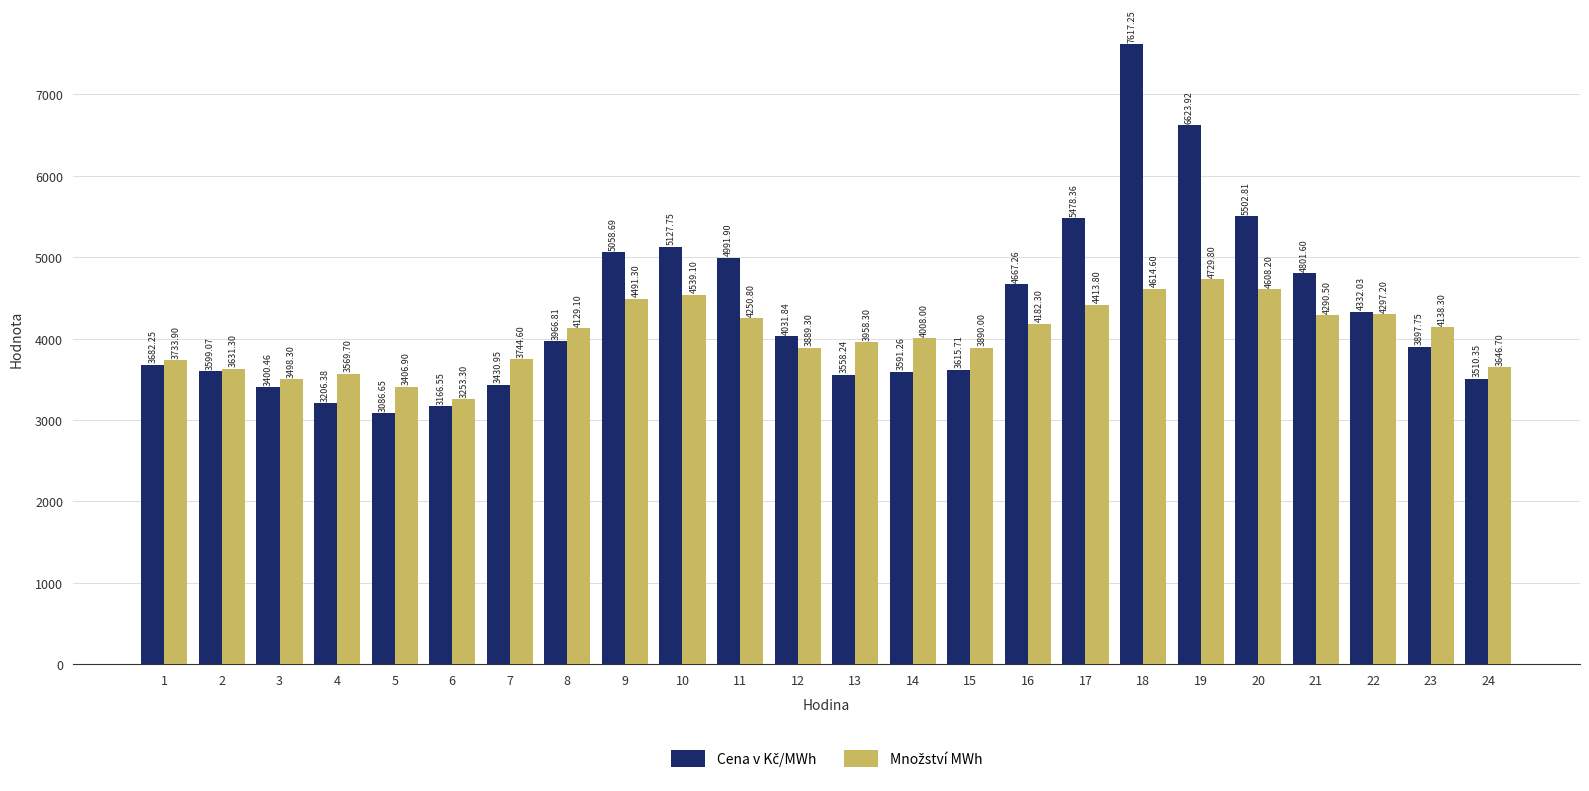

What is the spread (max minus min) of values at 8?

162.3